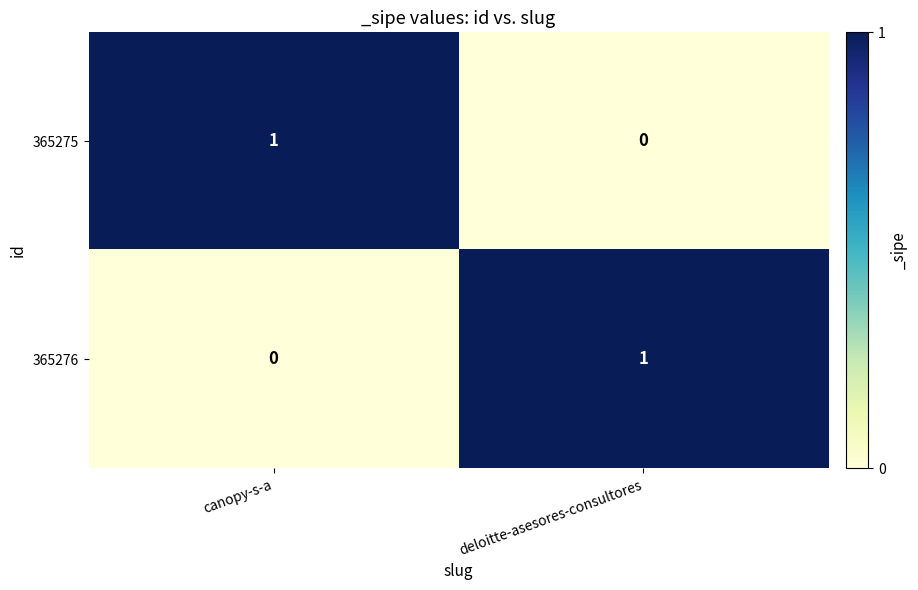

Count the number of categories in the chart.

2